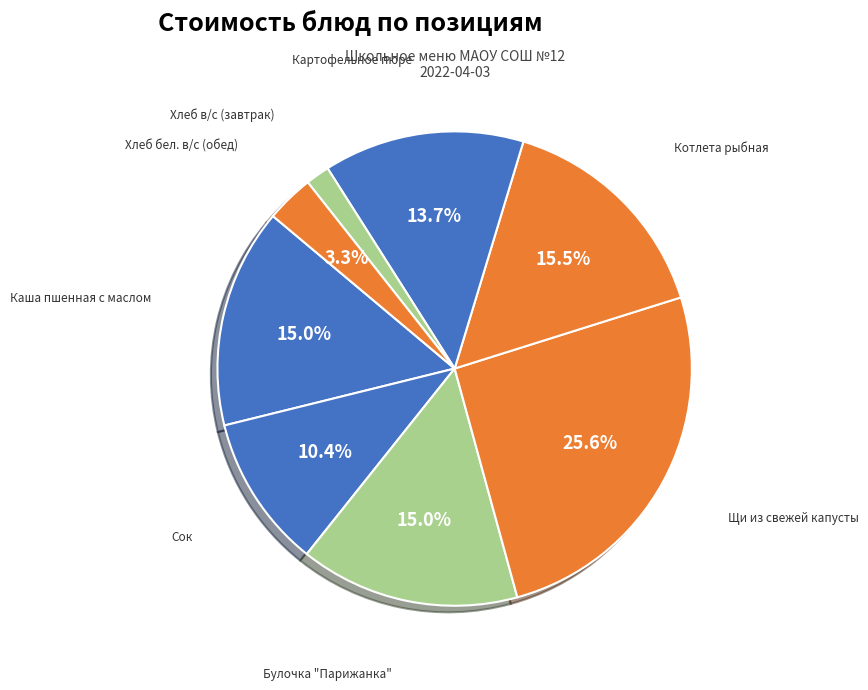

Count the number of slices in the pie.

8